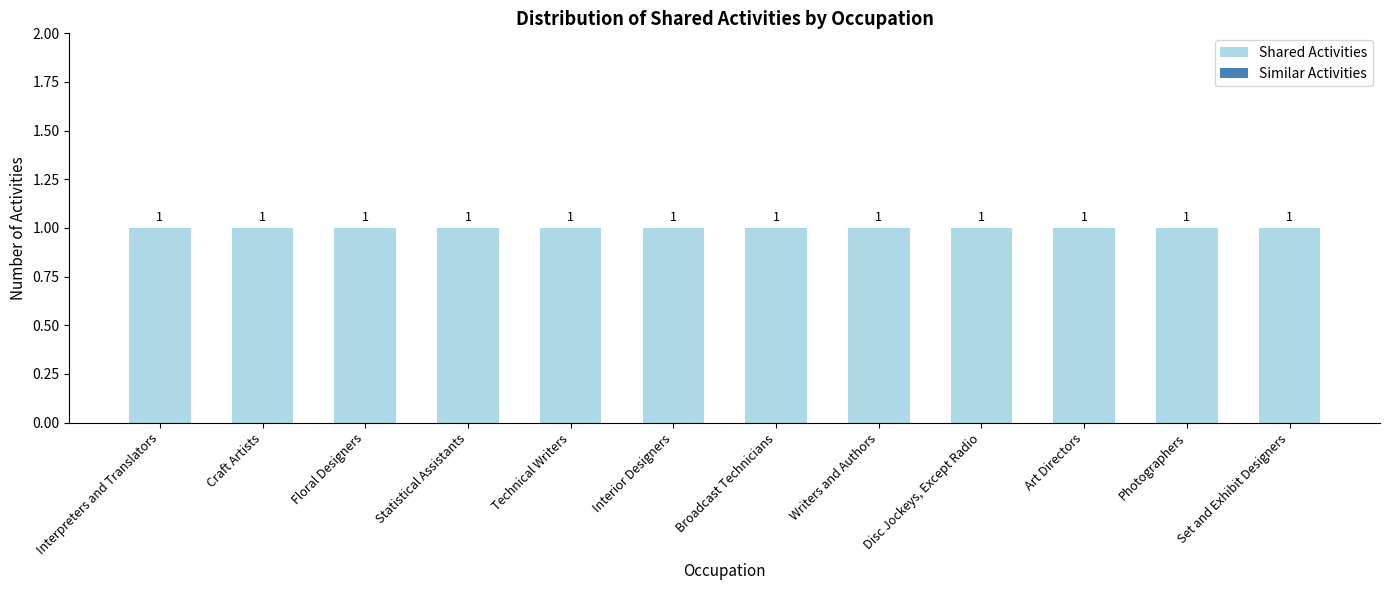

Are the bars horizontal?

No